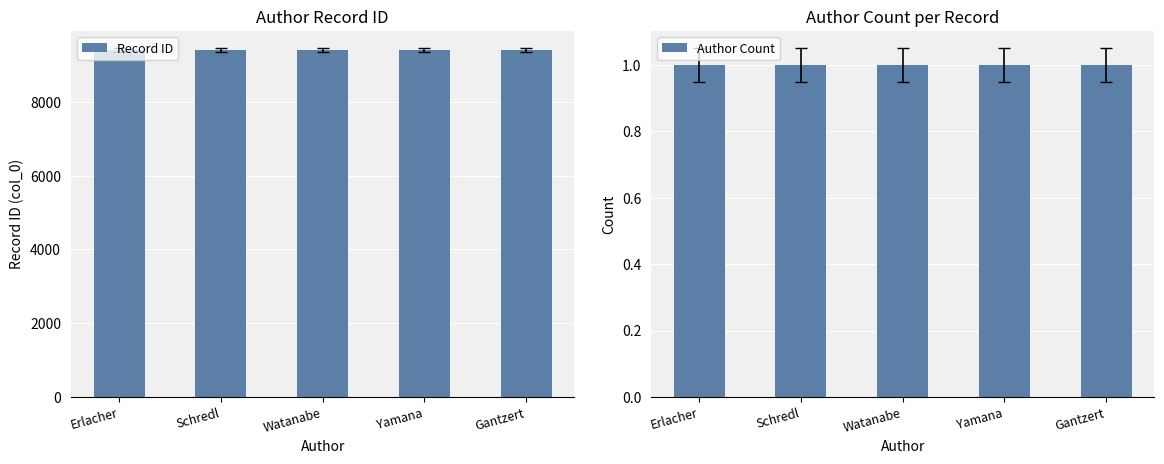

How many series are shown in this chart?

2